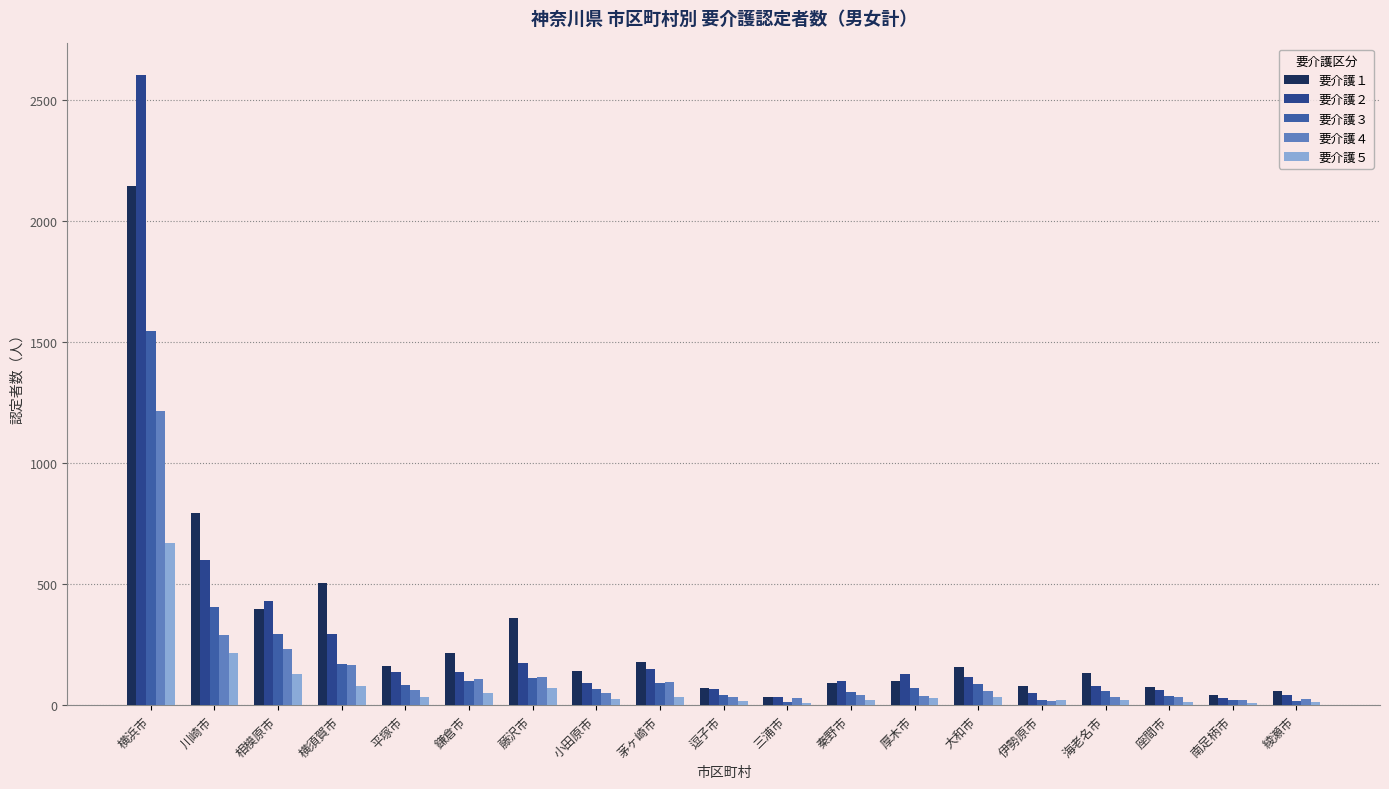

Is it true that 要介護３ equals 21 at 南足柄市?

True